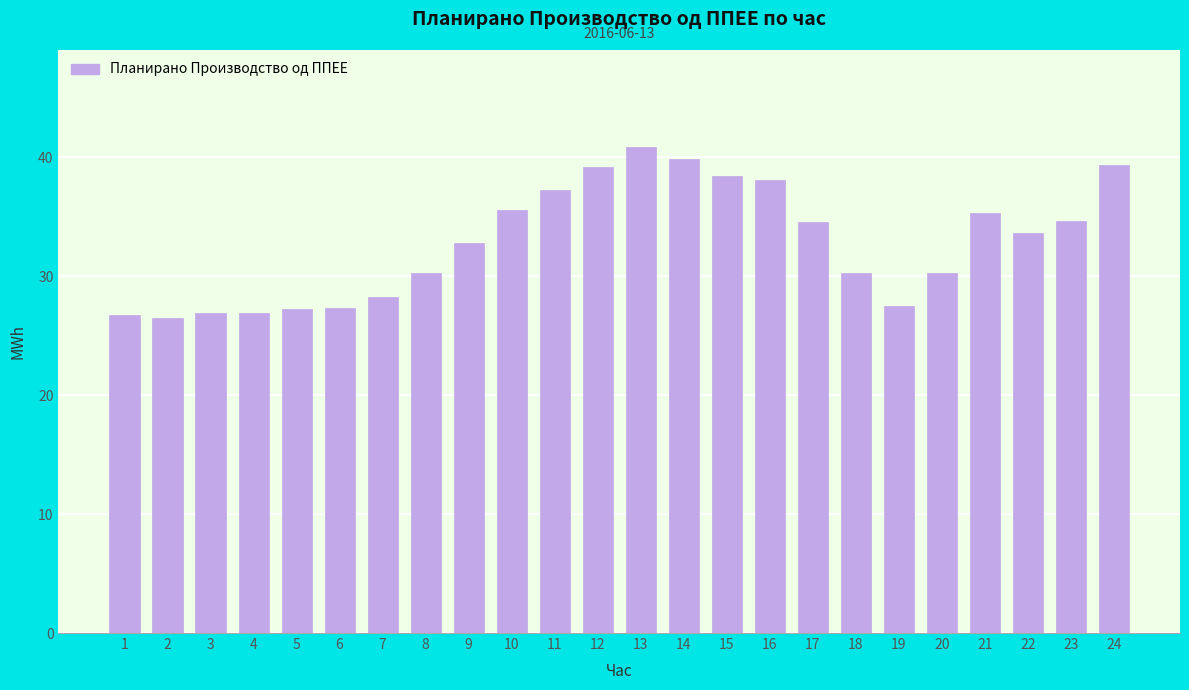

Approximately how many times larger is the value at 12 compared to 21?

1.1